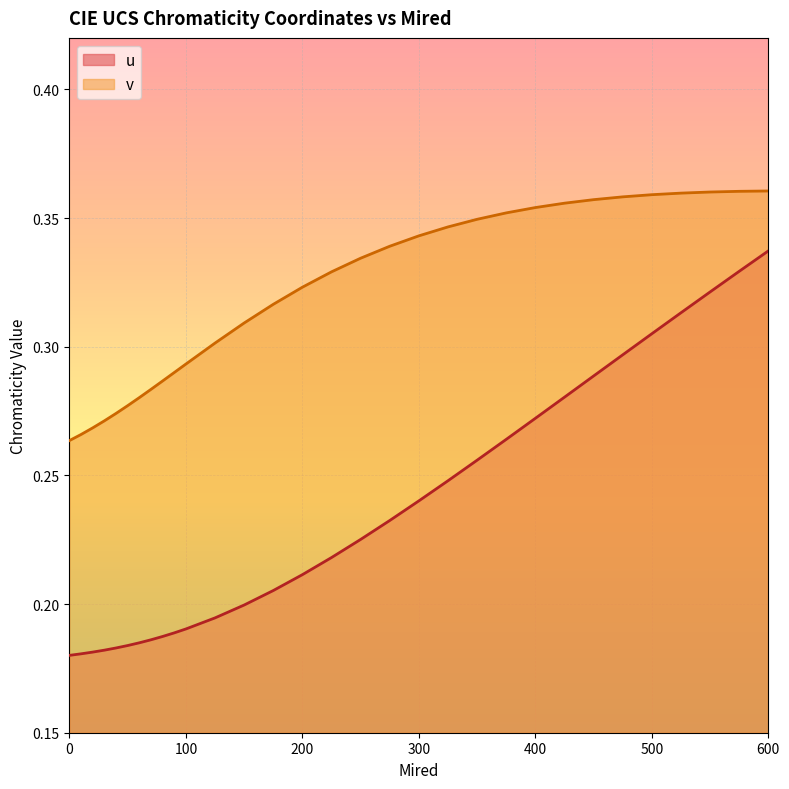

What is the maximum value for u?

0.3